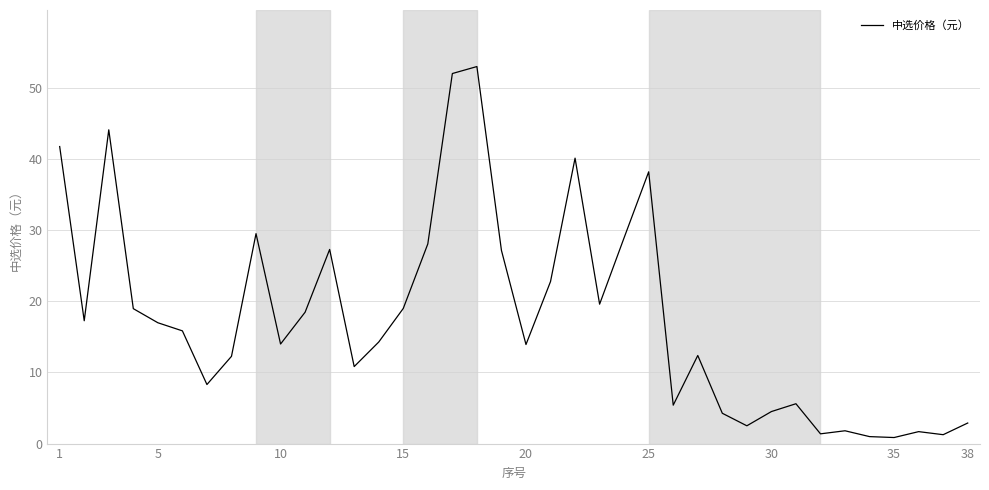

Does the chart have visible grid lines?

Yes